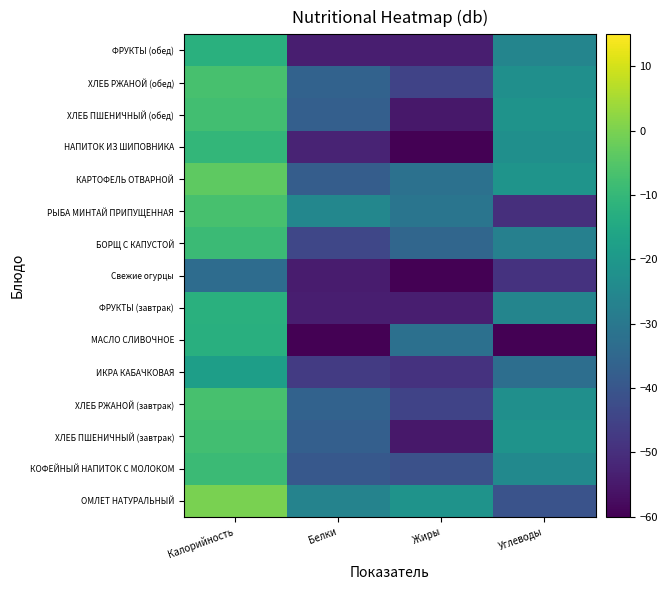

Reading right to left, transcribe all the data shown in this chart.

ОМЛЕТ НАТУРАЛЬНЫЙ: Углеводы=-40.8	Жиры=-21.3	Белки=-26.4	Калорийность=0.0
КОФЕЙНЫЙ НАПИТОК С МОЛОКОМ: Углеводы=-24.4	Жиры=-41.5	Белки=-39.3	Калорийность=-8.8
ХЛЕБ ПШЕНИЧНЫЙ (завтрак): Углеводы=-21.5	Жиры=-55.1	Белки=-37.2	Калорийность=-7.8
ХЛЕБ РЖАНОЙ (завтрак): Углеводы=-22.6	Жиры=-44.8	Белки=-36.6	Калорийность=-6.9
ИКРА КАБАЧКОВАЯ: Углеводы=-33.0	Жиры=-49.1	Белки=-46.8	Калорийность=-18.0
МАСЛО СЛИВОЧНОЕ: Углеводы=-120.0	Жиры=-32.2	Белки=-120.0	Калорийность=-12.7
ФРУКТЫ (завтрак): Углеводы=-25.8	Жиры=-53.6	Белки=-53.6	Калорийность=-12.3
Свежие огурцы: Углеводы=-49.1	Жиры=-69.1	Белки=-54.2	Калорийность=-33.6
БОРЩ С КАПУСТОЙ: Углеводы=-27.3	Жиры=-35.1	Белки=-44.0	Калорийность=-8.9
РЫБА МИНТАЙ ПРИПУЩЕННАЯ: Углеводы=-49.8	Жиры=-30.8	Белки=-25.4	Калорийность=-6.7
КАРТОФЕЛЬ ОТВАРНОЙ: Углеводы=-21.1	Жиры=-32.1	Белки=-37.9	Калорийность=-3.6
НАПИТОК ИЗ ШИПОВНИКА: Углеводы=-22.8	Жиры=-60.5	Белки=-52.6	Калорийность=-10.2
ХЛЕБ ПШЕНИЧНЫЙ (обед): Углеводы=-21.5	Жиры=-55.1	Белки=-37.2	Калорийность=-7.8
ХЛЕБ РЖАНОЙ (обед): Углеводы=-22.6	Жиры=-44.8	Белки=-36.6	Калорийность=-6.9
ФРУКТЫ (обед): Углеводы=-25.8	Жиры=-53.6	Белки=-53.6	Калорийность=-12.3